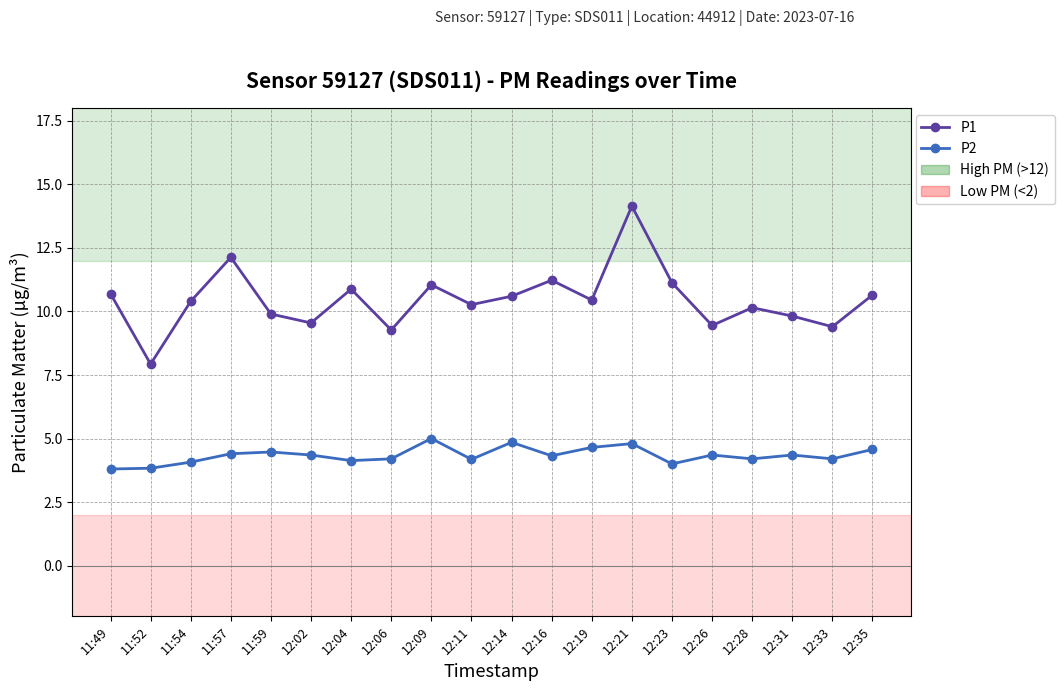

At which category does P1 reach its first local peak?

11:57